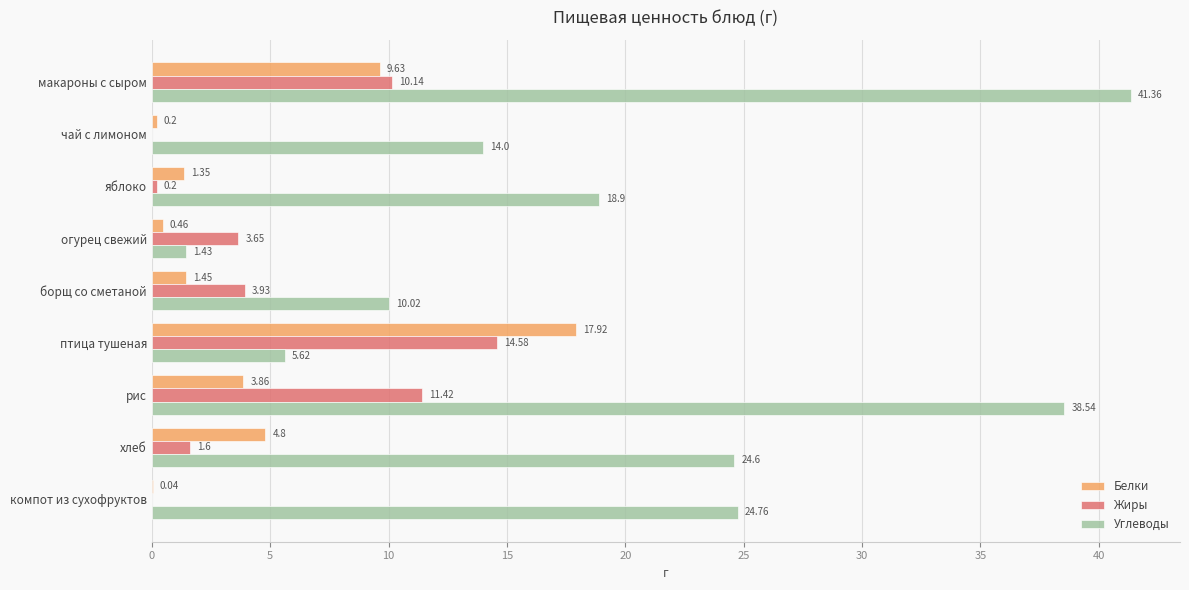

Between макароны с сыром and рис, which series saw the biggest shift?

Белки